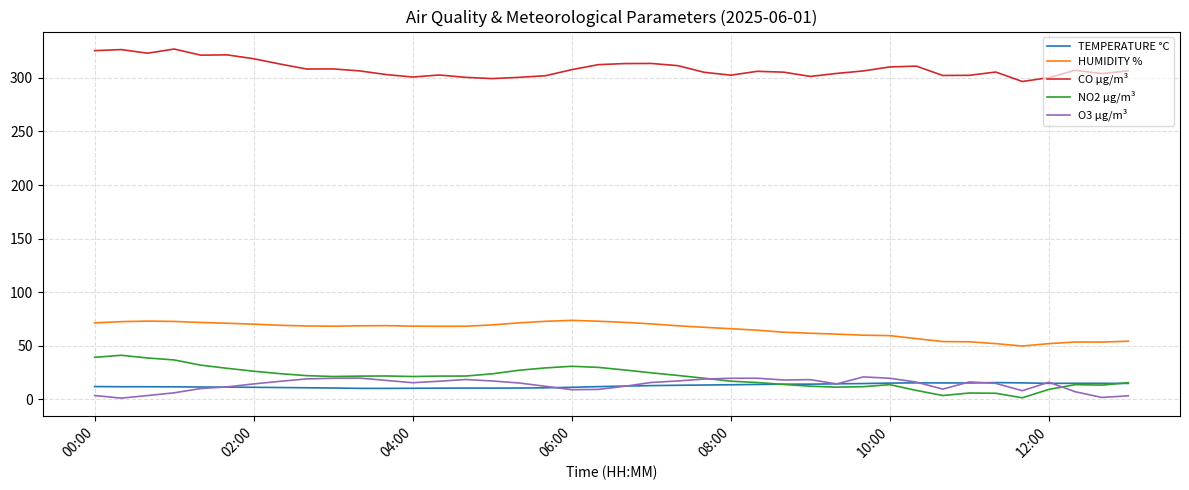

What is the greatest value displayed?

326.9